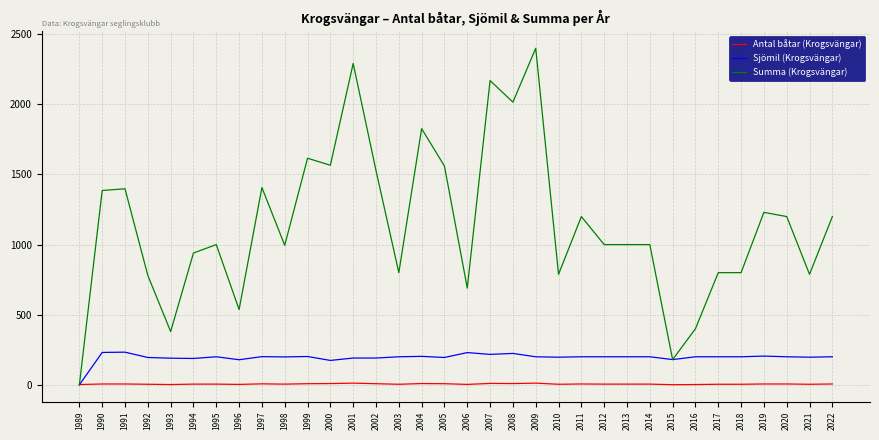

At which category is the sum across all series the highest?

2009